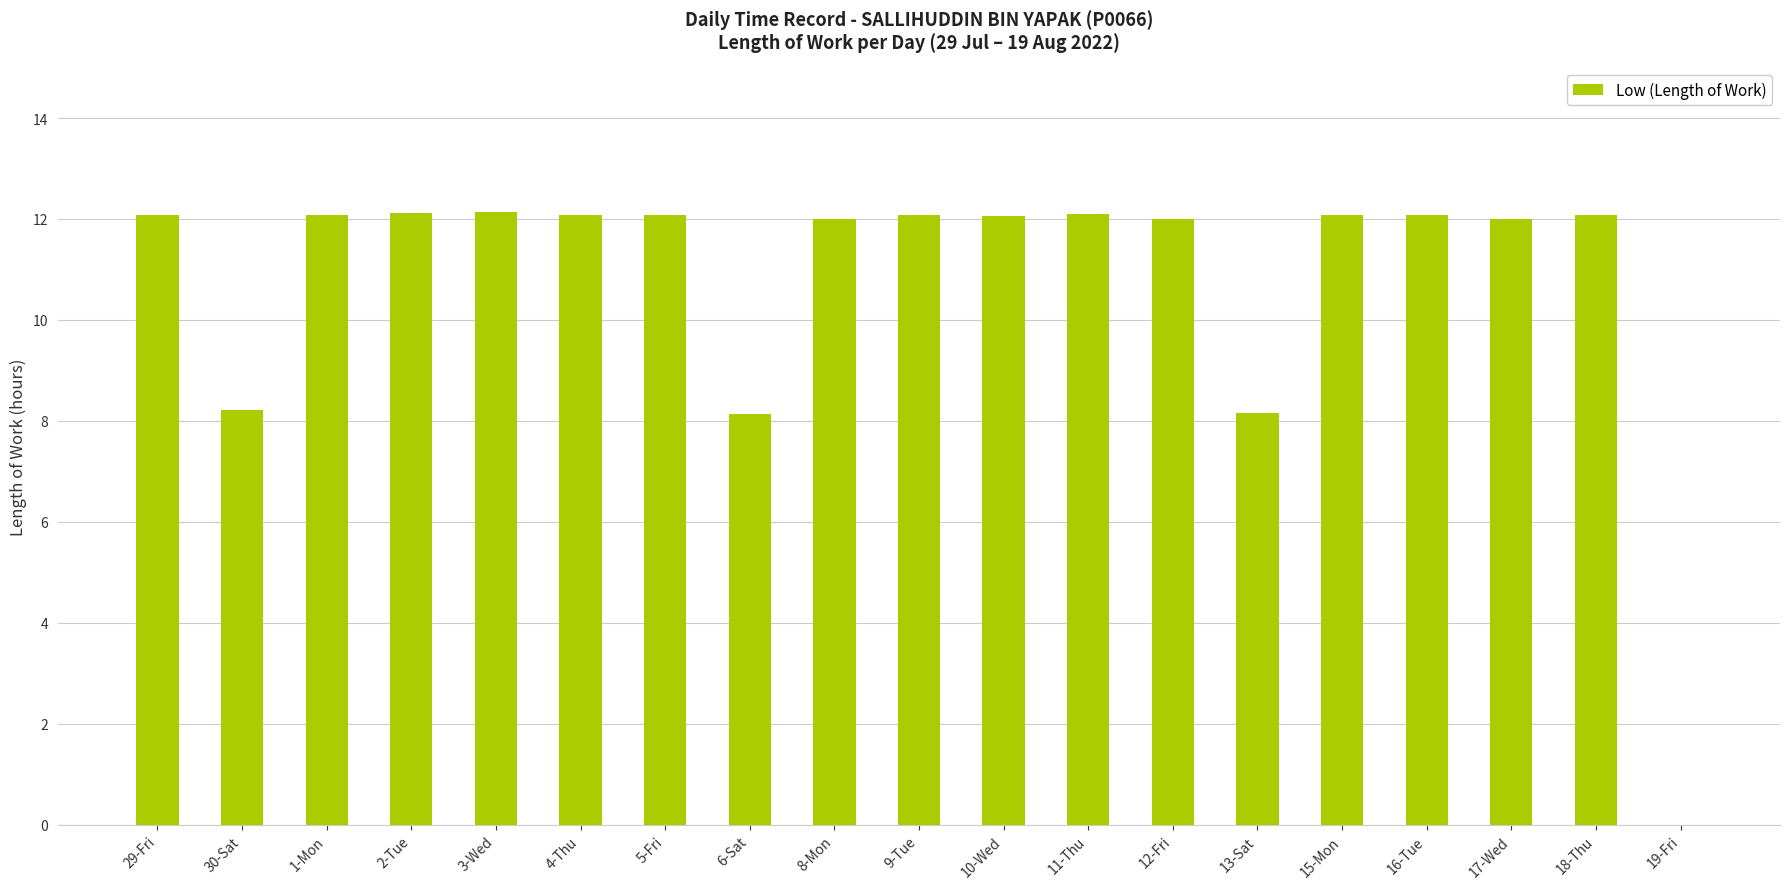

How many categories are shown in the chart?

19